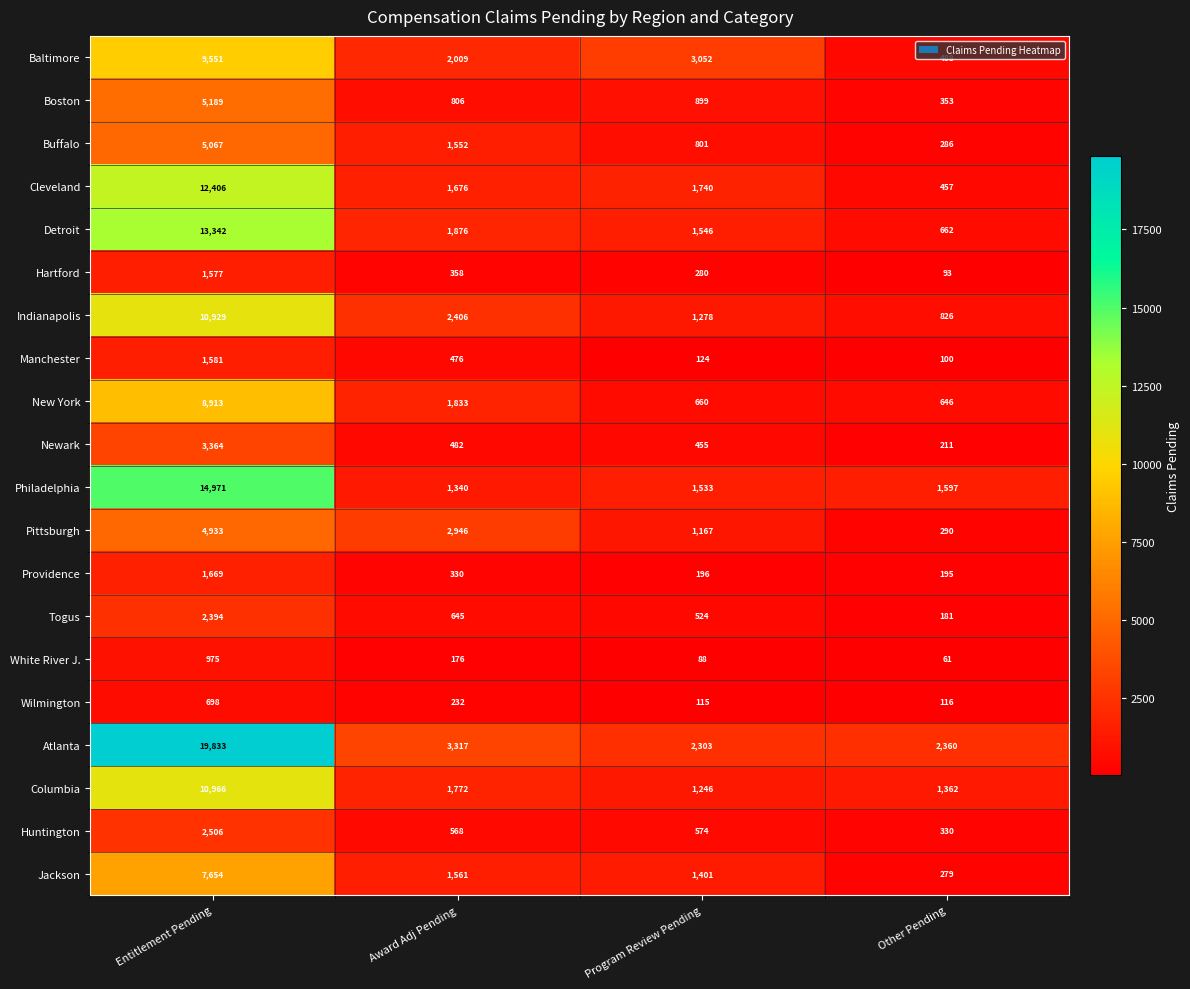

The New York series shows 2252 at Entitlement Pending. True or false?

False